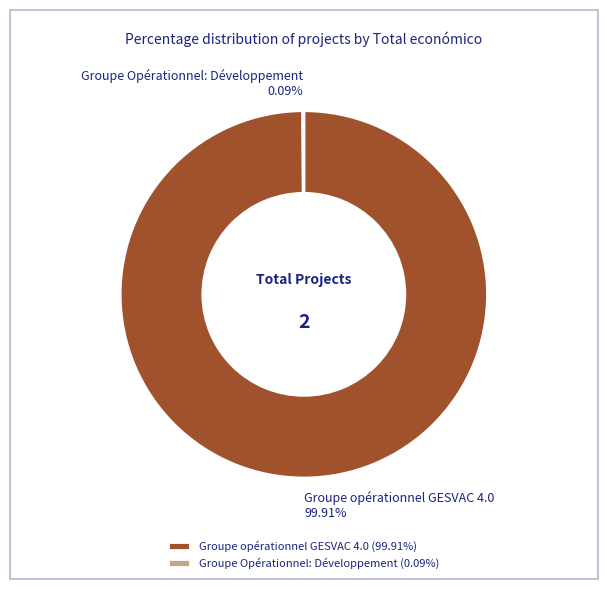

Is there any slice that represents more than half of the pie?

Yes